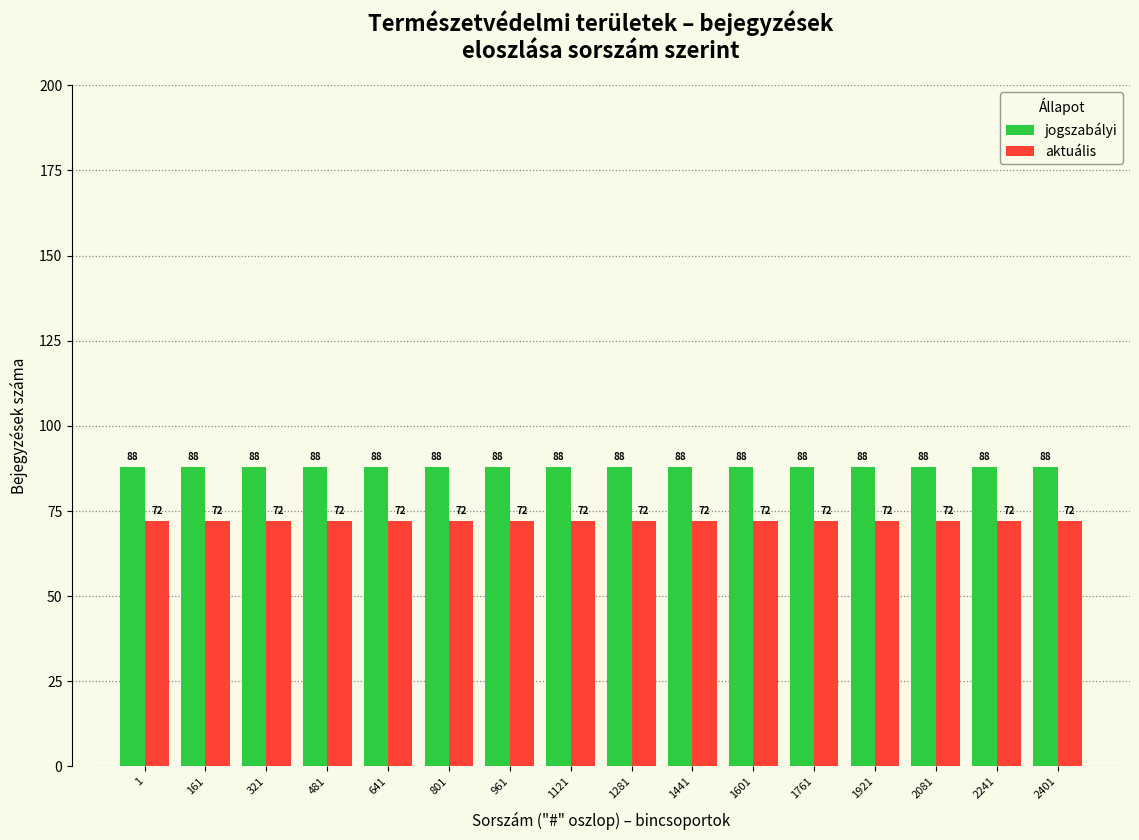

Is the value of jogszabályi at 2081 greater than the value of aktuális at 1441?

Yes